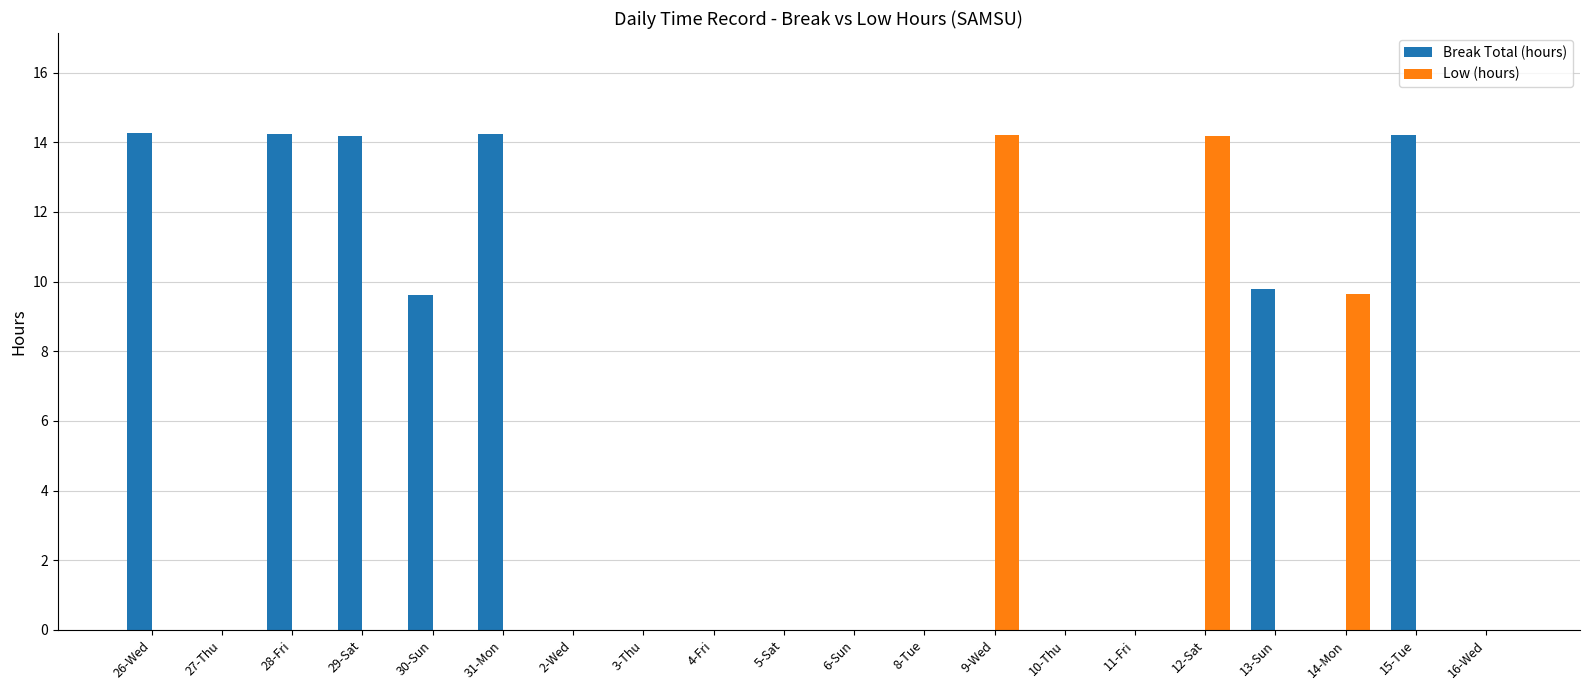

What is the sum of the Low (hours) values at 14-Mon and 29-Sat?

9.6